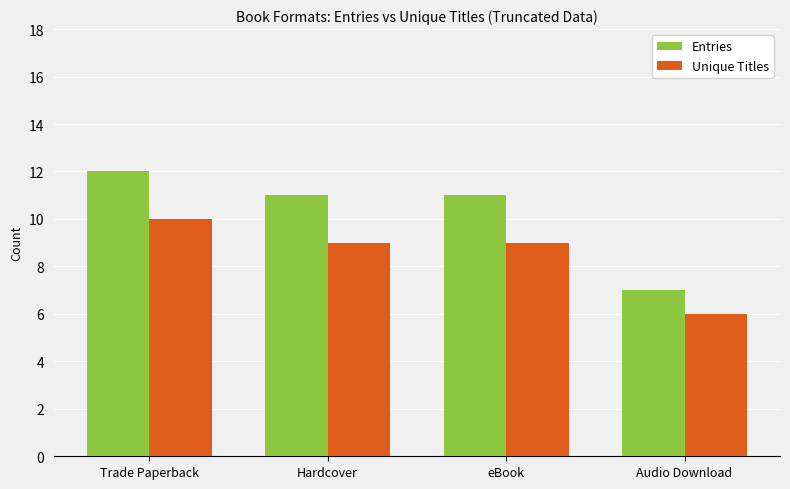

Reading left to right, extract all data points from this chart.

Entries: 12	11	11	7
Unique Titles: 10	9	9	6